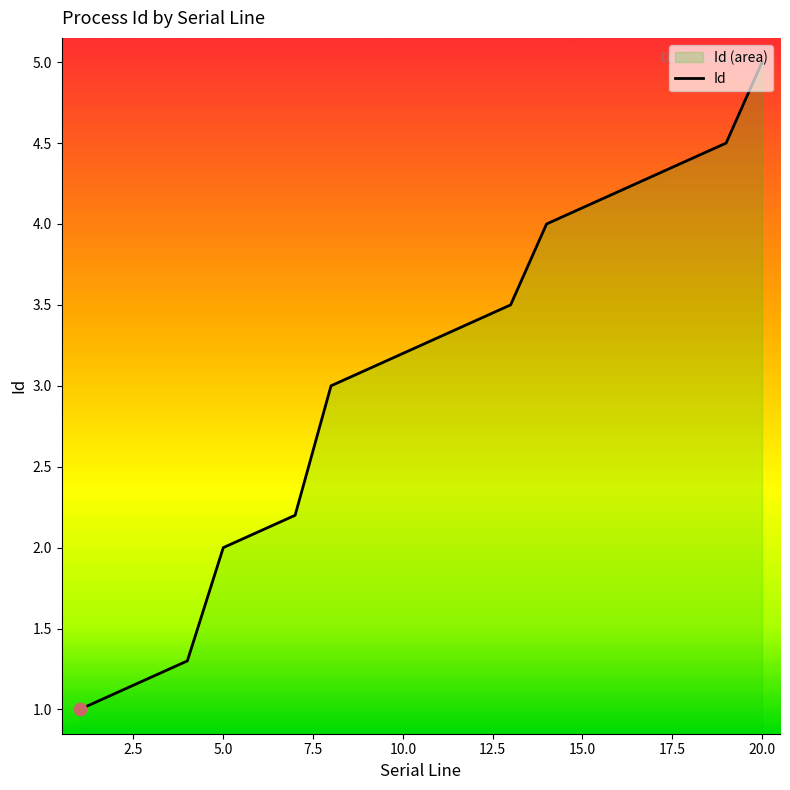

What is the change in value from 5.0 to 15.0?

+2.1